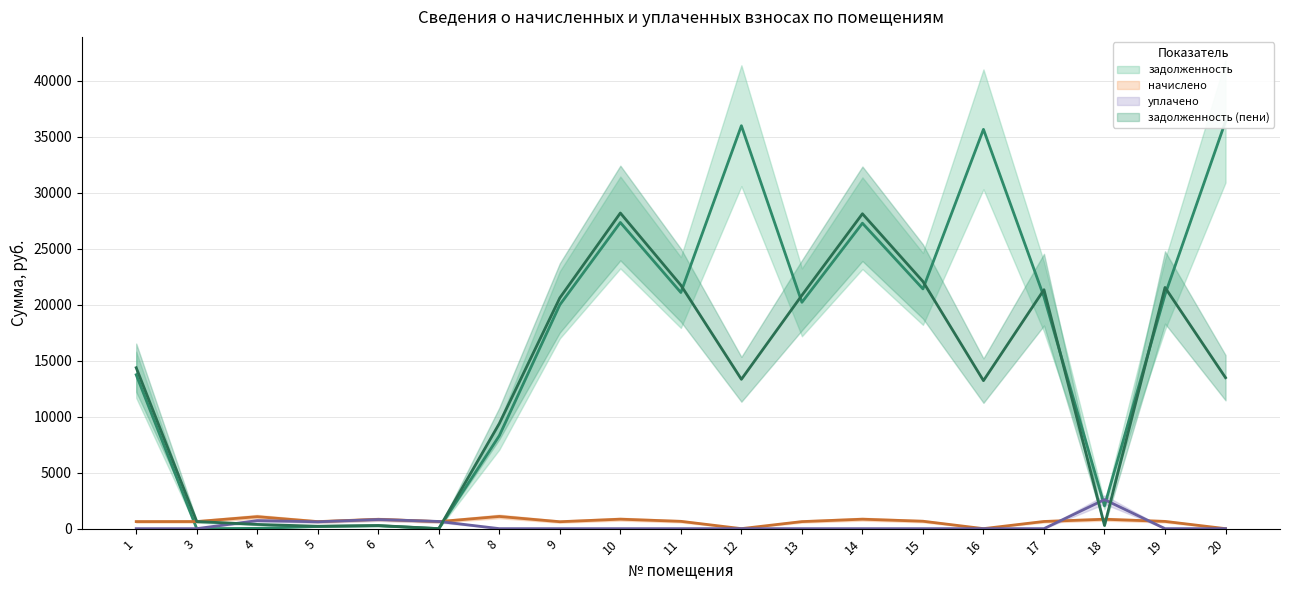

Which series ends up on top after the final intersection of уплачено and задолженность (пени)?

задолженность (пени)